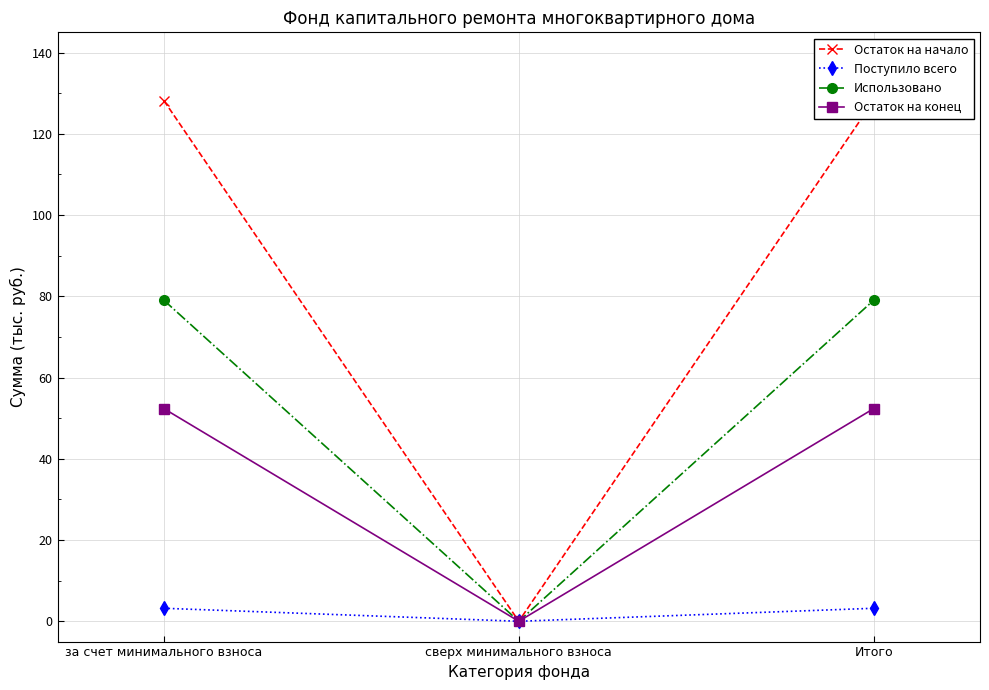

Count the number of categories in the chart.

3